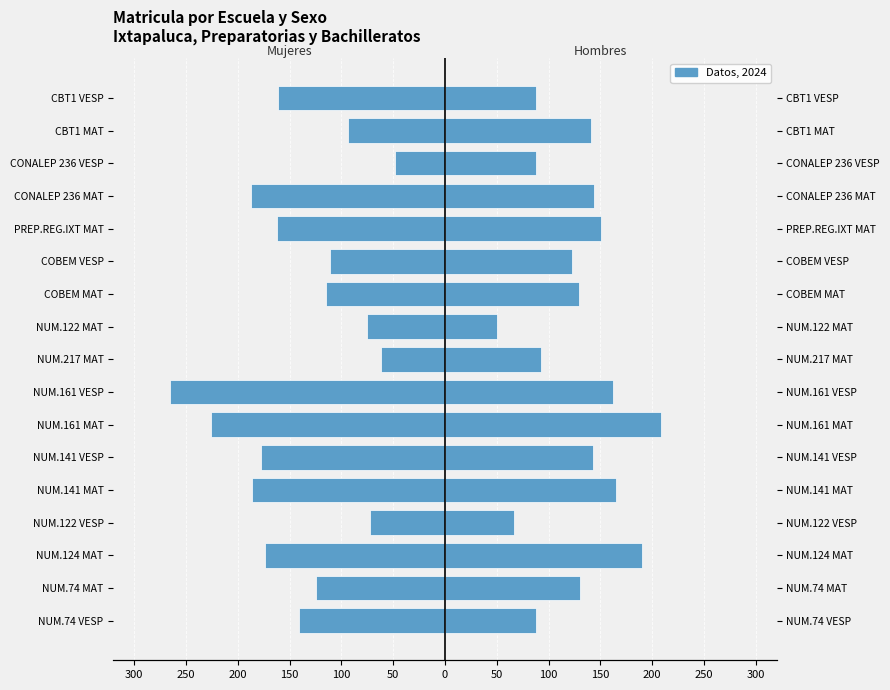

Between NUM.122 VESP and CBT1 MAT, which series saw the biggest shift?

Hombres (1°)